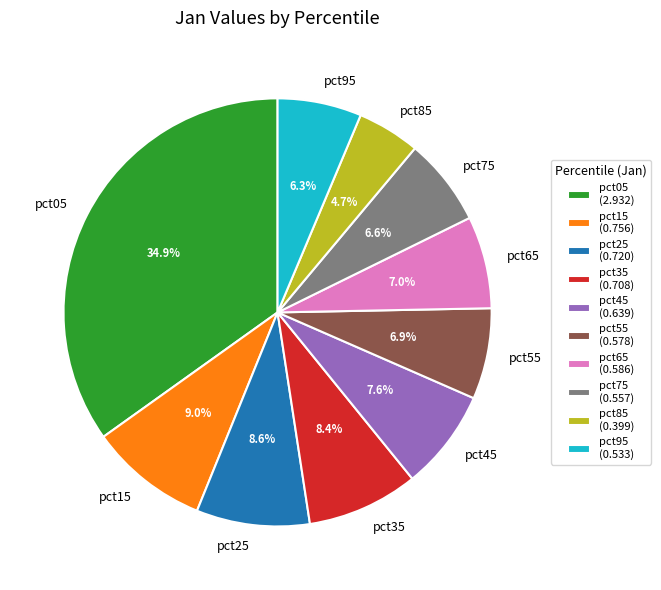

What is the total percentage of pct65 and pct15?

16.0%